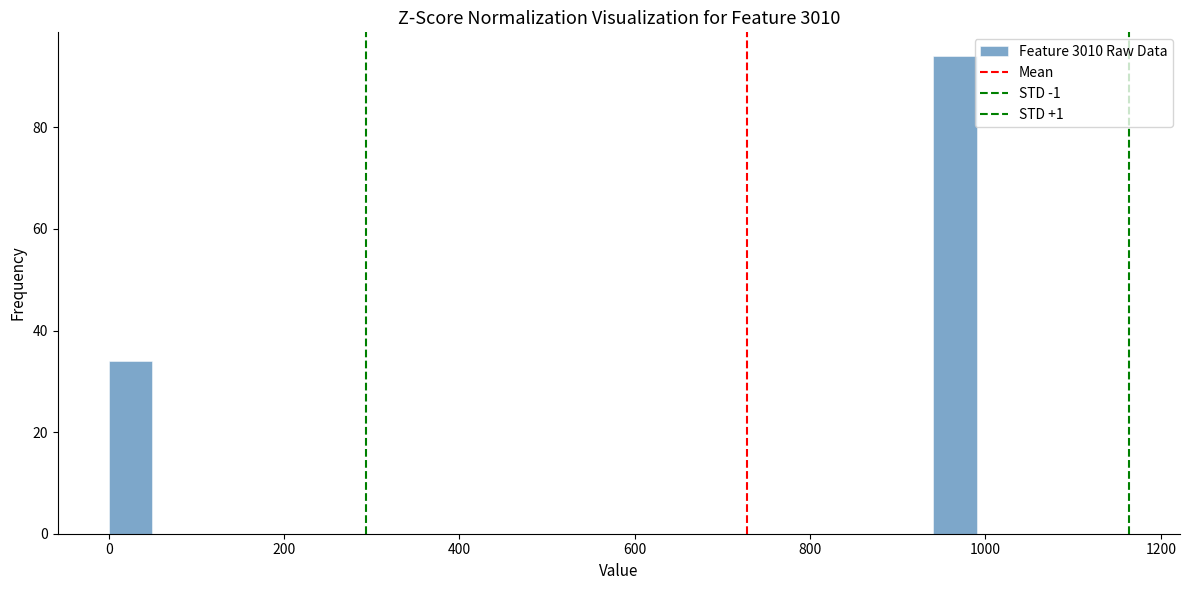

Around what value on the x-axis is the tallest bar? Give the approximate position of its centre, as read against the axis.

960